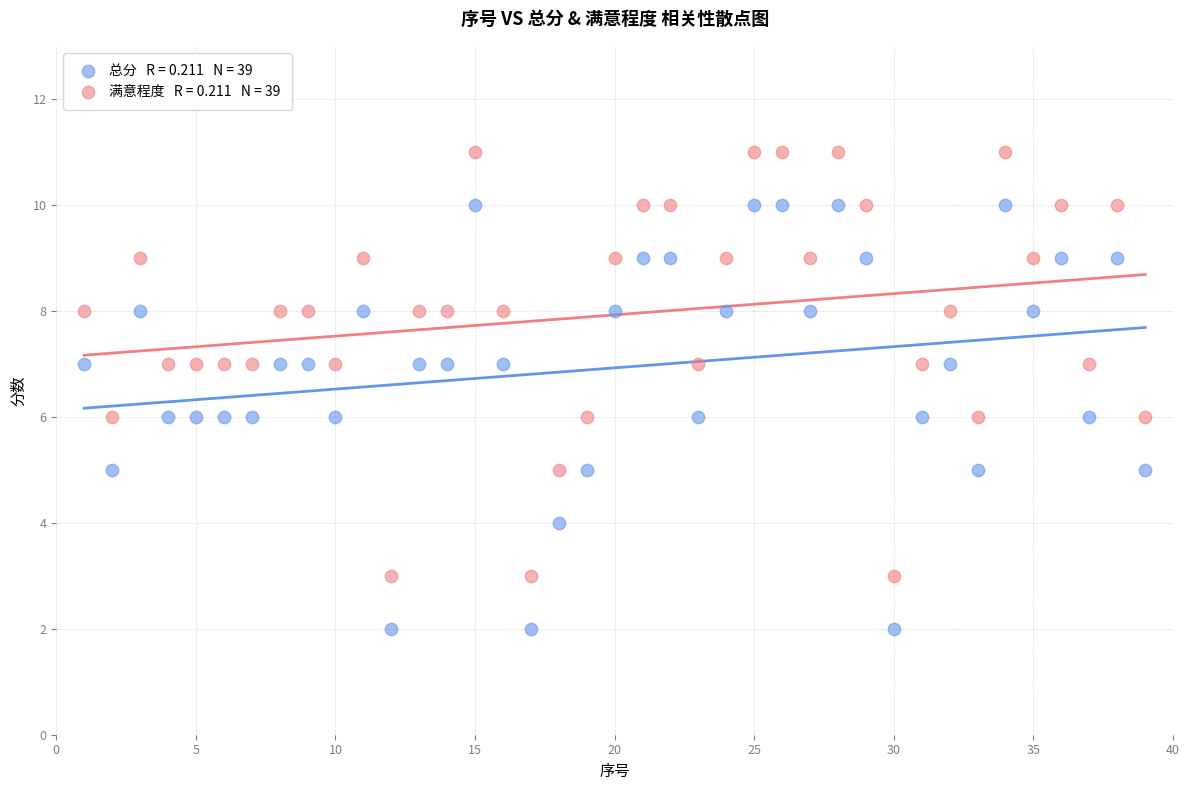

Across all data points, what is the range of X values (max minus min)?

38